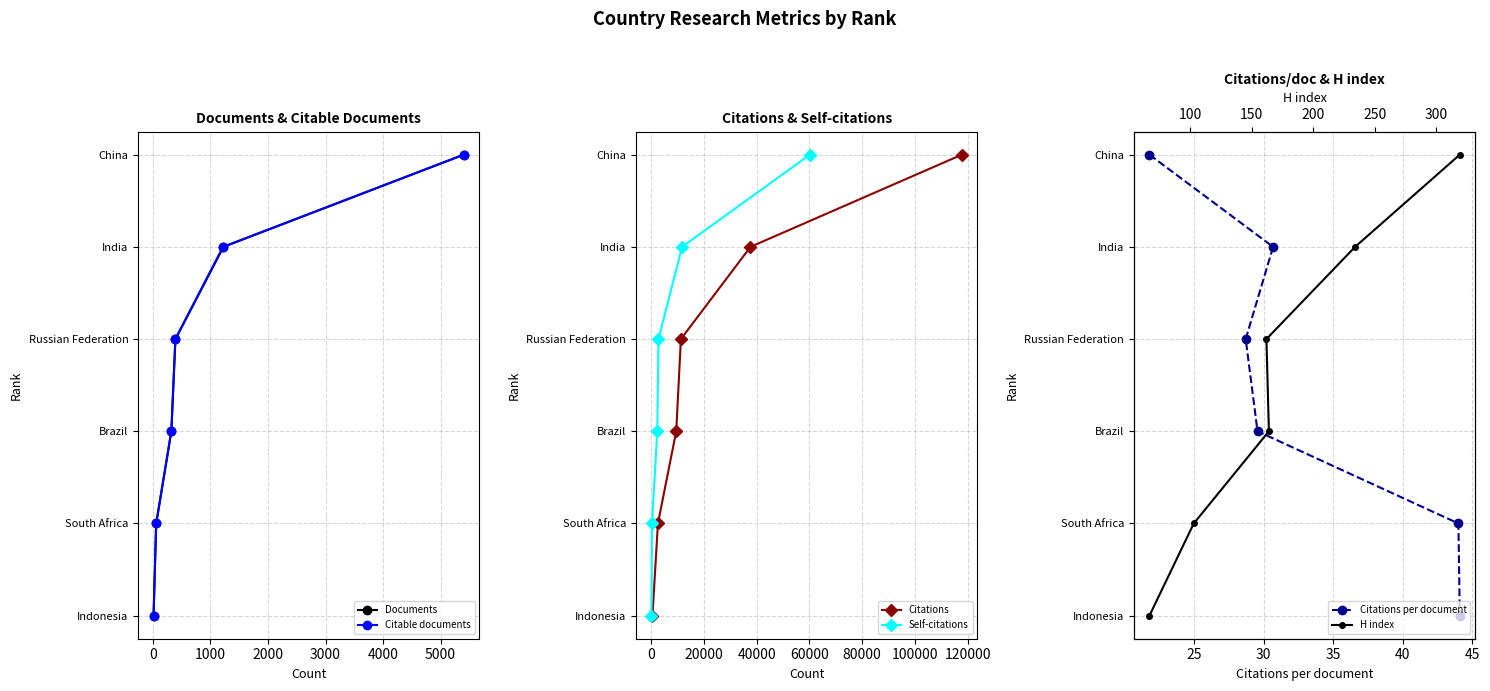

Count the Citable documents values in the range 2 to 5.

4